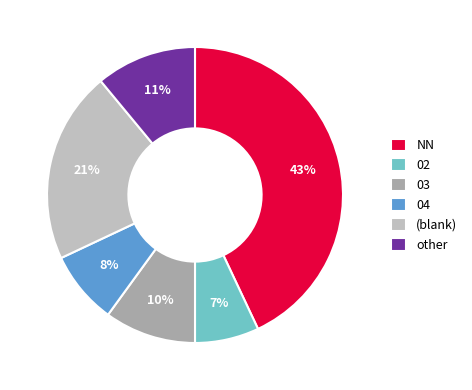

True or false: NN accounts for 43% of the total.

True